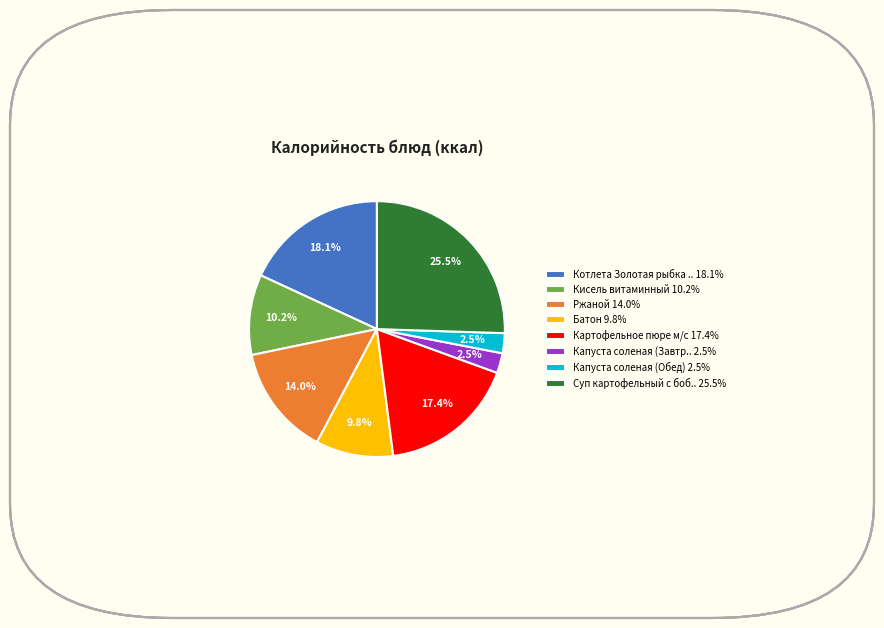

How much of the chart is everything except Ржаной 14.0%?

86.0%